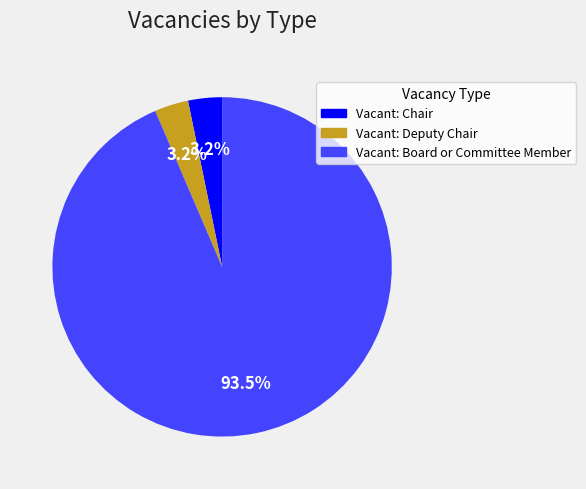

Is there any slice that represents more than half of the pie?

Yes